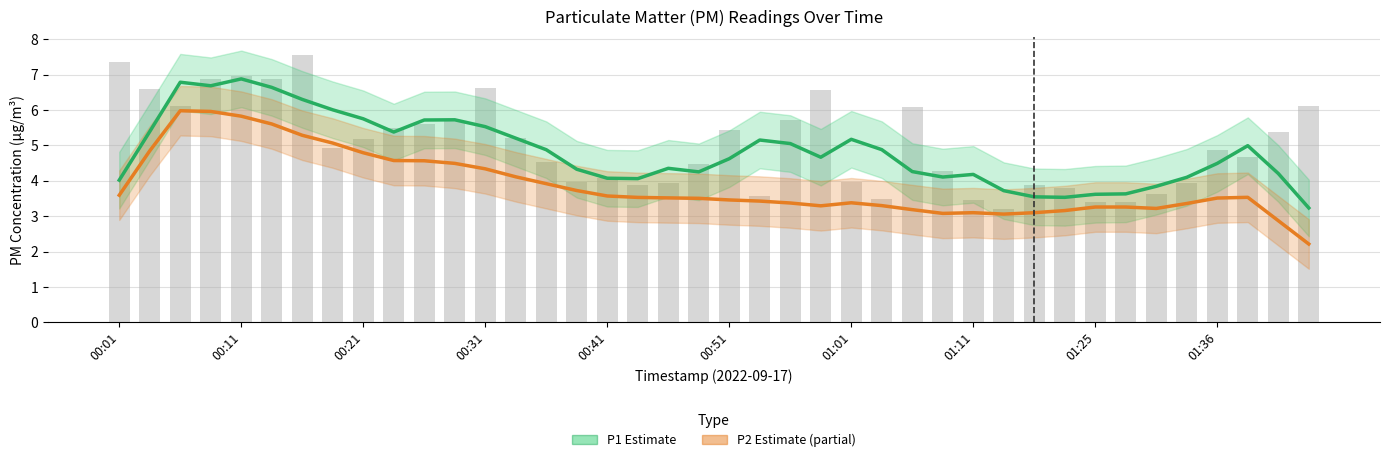

What is the sum of all P1 (Estimate) values?

193.0